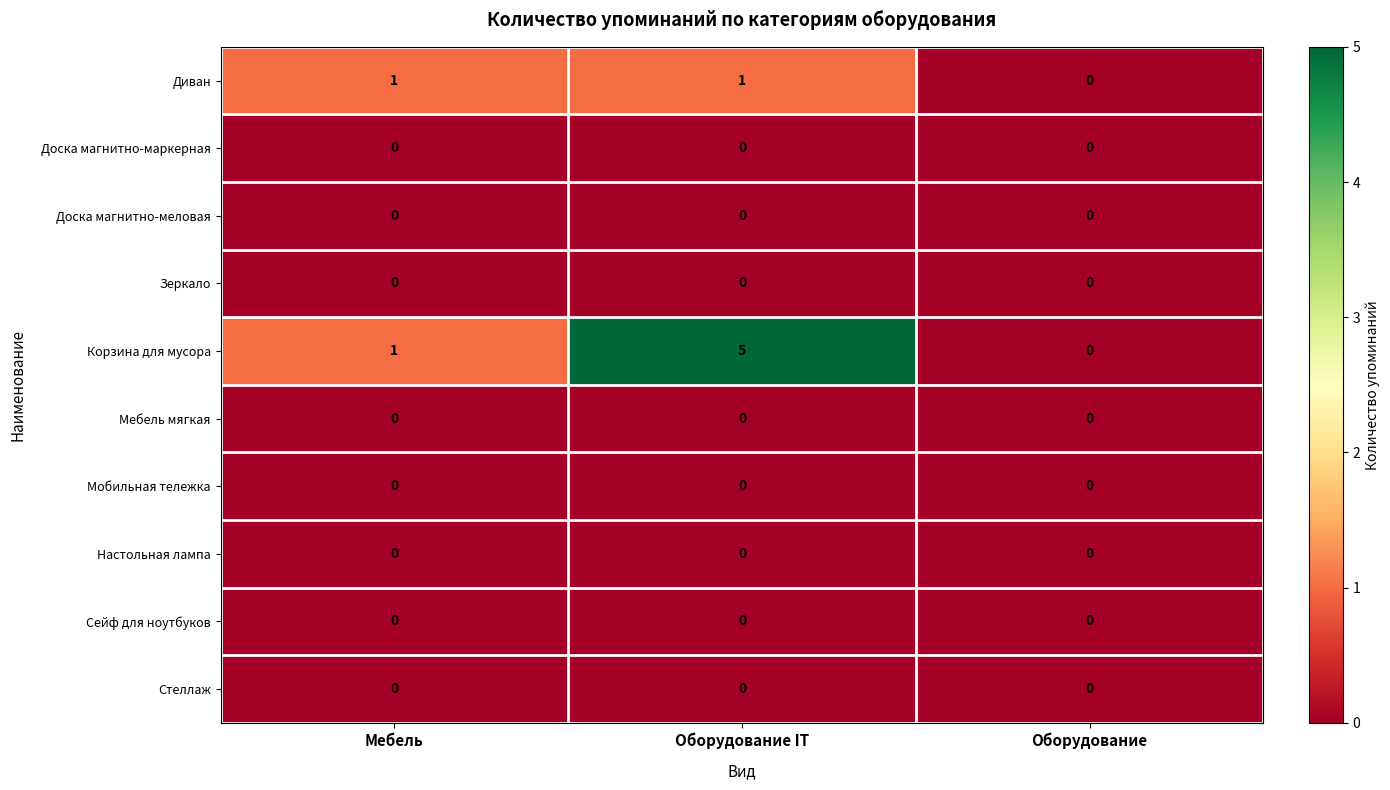

At which category does the chart reach its peak across all series?

Оборудование IT